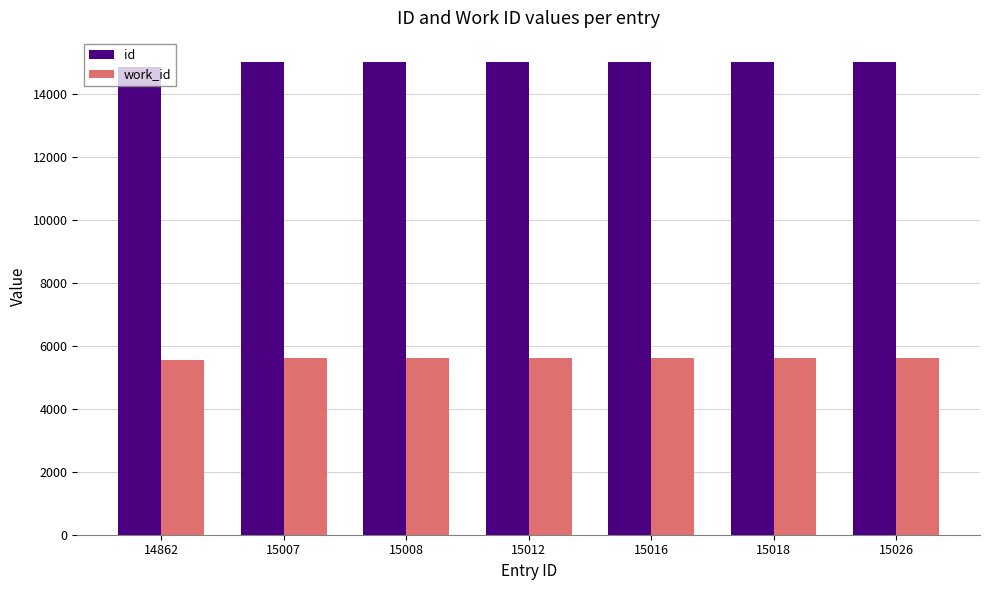

What are all the series names shown in the legend?

id, work_id